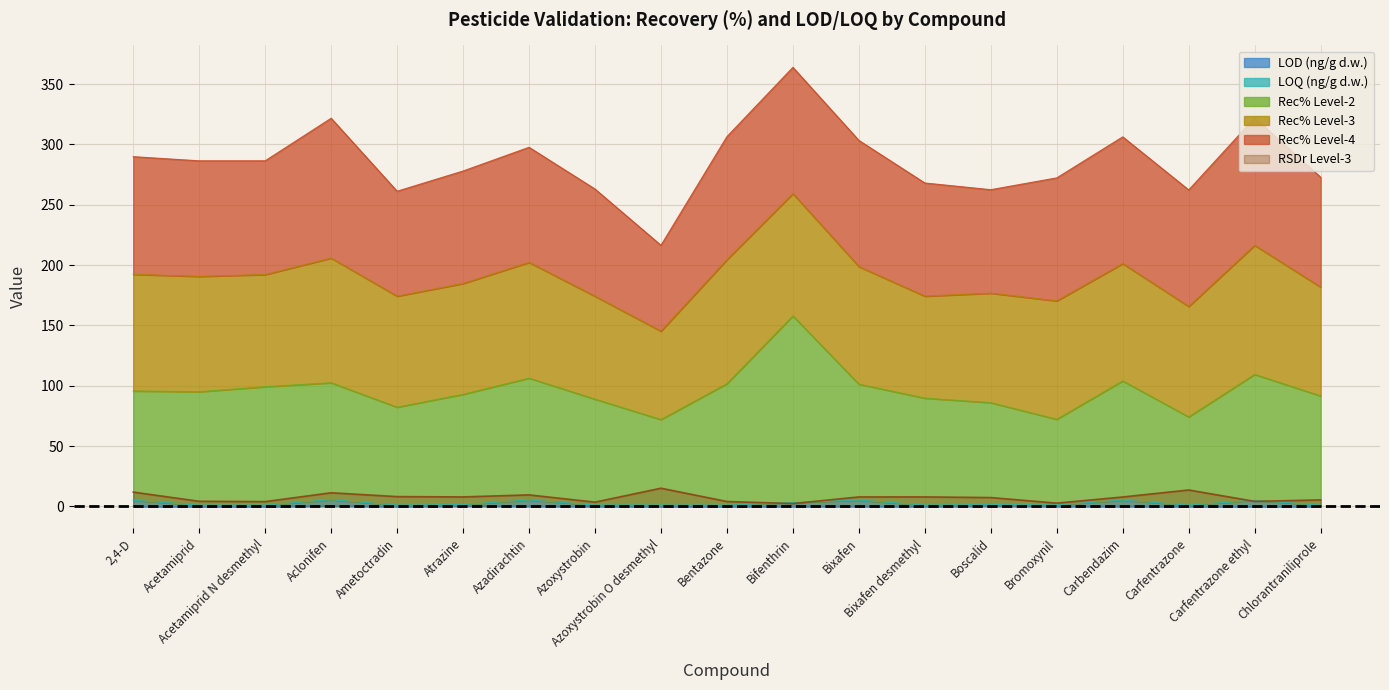

At how many categories does at least one series exceed 130?

1